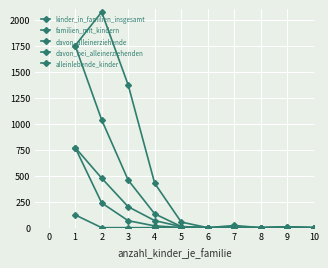

True or false: davon_alleinerziehende and alleinlebende_kinder cross at least once.

False